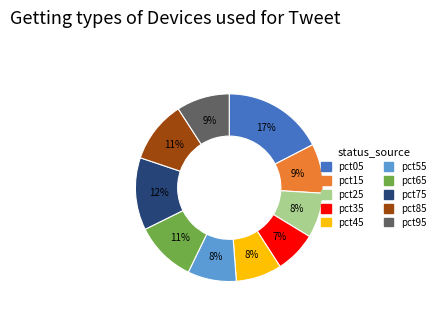

To the nearest percent, what is the difference between the largest and smallest slice percentages?

10%